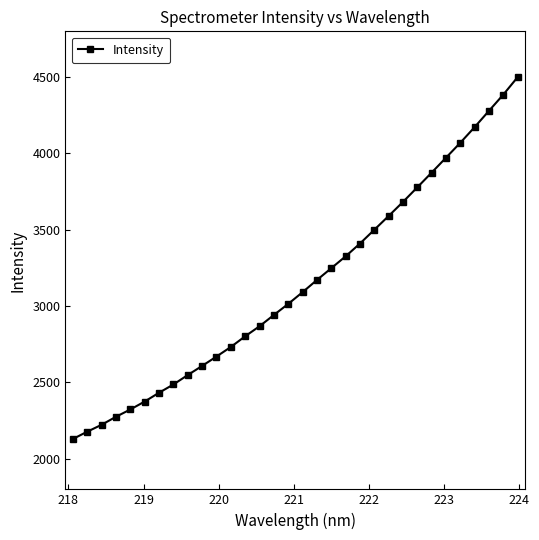

Is this an area chart (filled region under the line)?

No